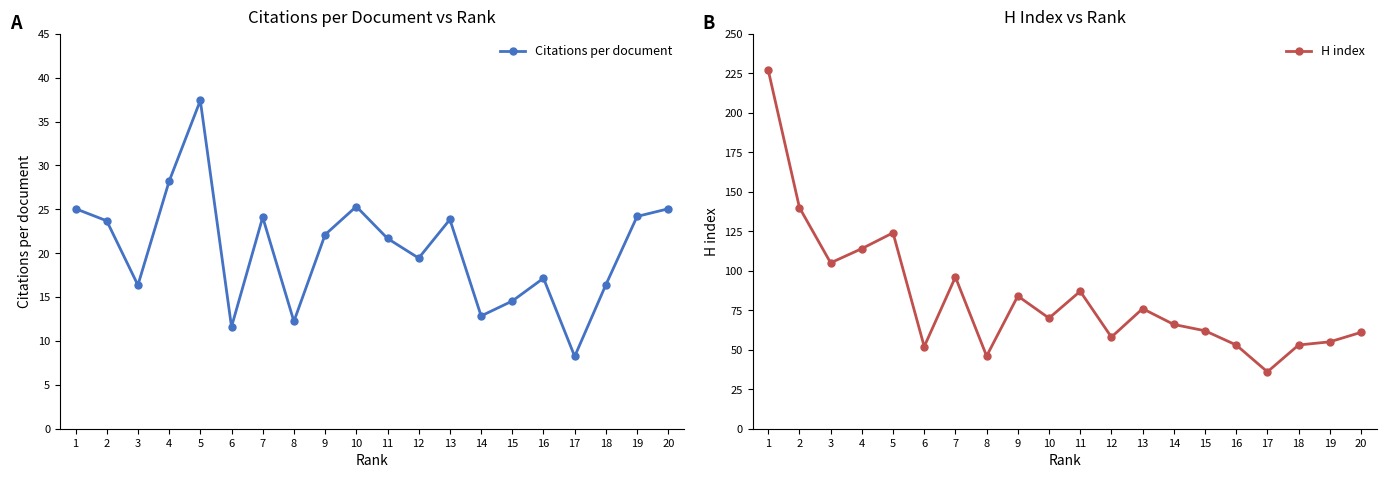

Reading right to left, transcribe all the data shown in this chart.

Citations per document: 20=25.1	19=24.2	18=16.4	17=8.2	16=17.1	15=14.6	14=12.8	13=23.8	12=19.4	11=21.7	10=25.3	9=22.1	8=12.2	7=24.1	6=11.6	5=37.4	4=28.2	3=16.4	2=23.7	1=25.1
H index: 20=61.0	19=55.0	18=53.0	17=36.0	16=53.0	15=62.0	14=66.0	13=76.0	12=58.0	11=87.0	10=70.0	9=84.0	8=46.0	7=96.0	6=52.0	5=124.0	4=114.0	3=105.0	2=140.0	1=227.0